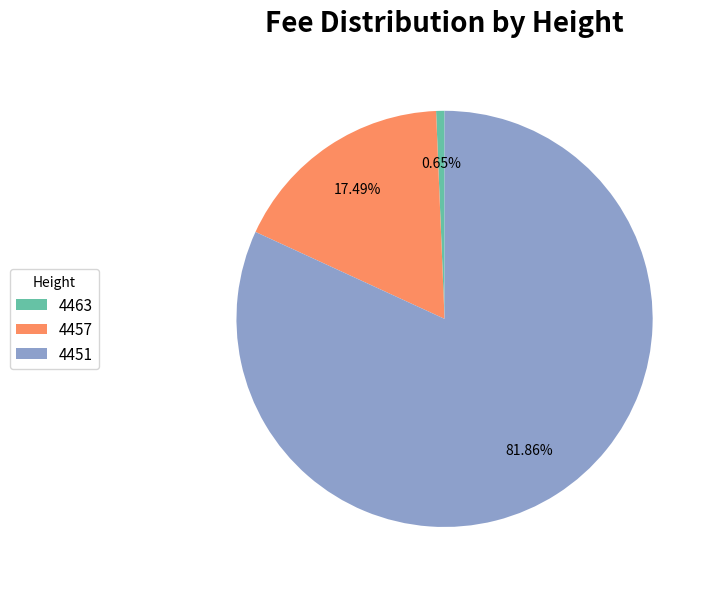

True or false: 4451 accounts for 96% of the total.

False